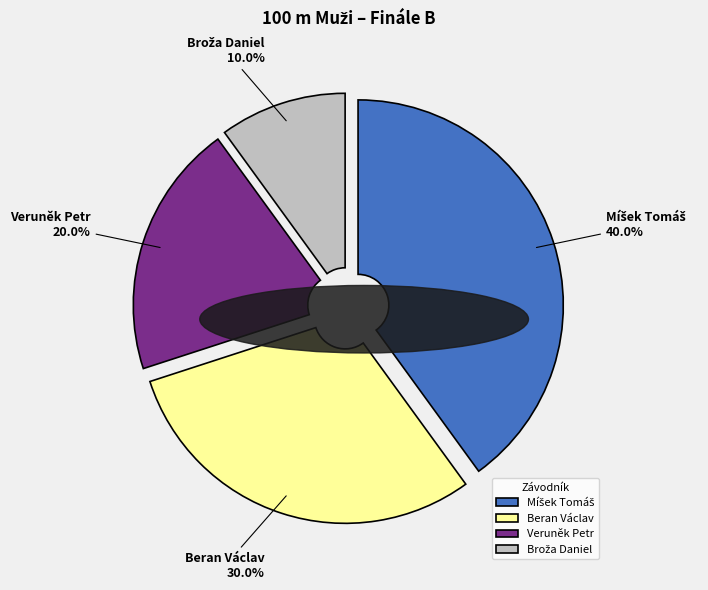

Is Veruněk Petr the majority of the pie?

No